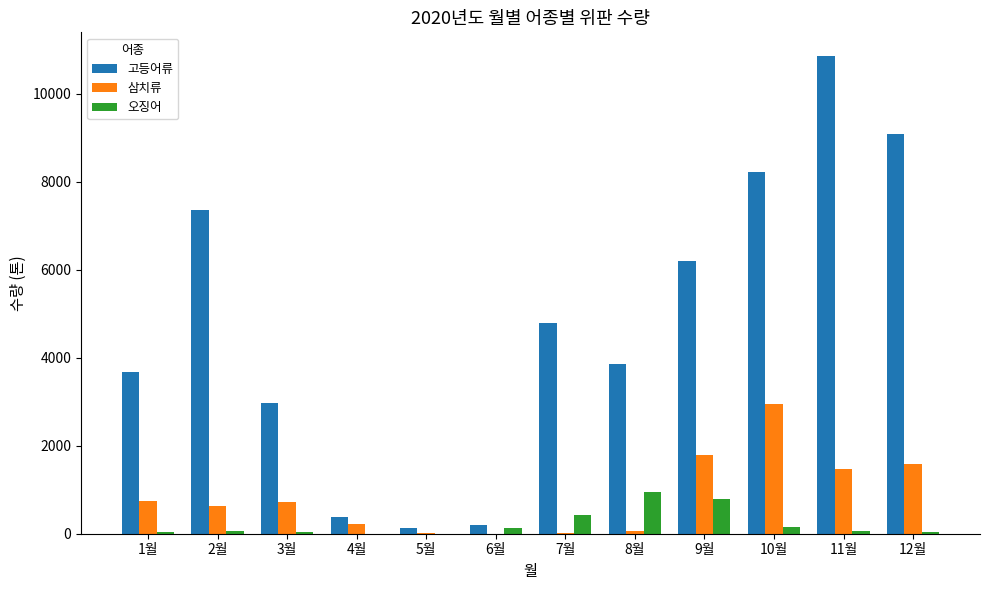

Which series has the widest spread of values?

고등어류